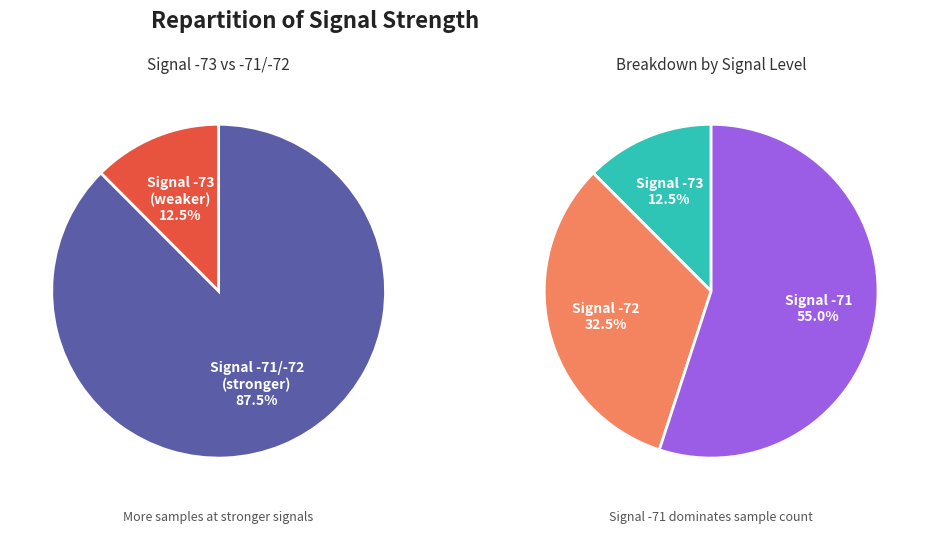

True or false: 8 accounts for 1% of the total.

False